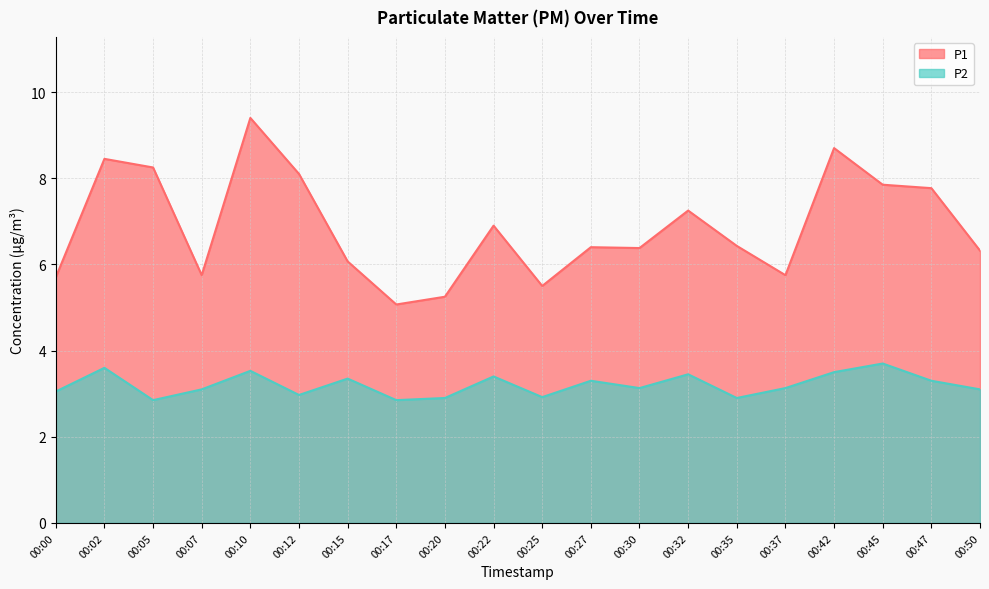

Is it true that P2 equals 5.9 at 00:42?

False